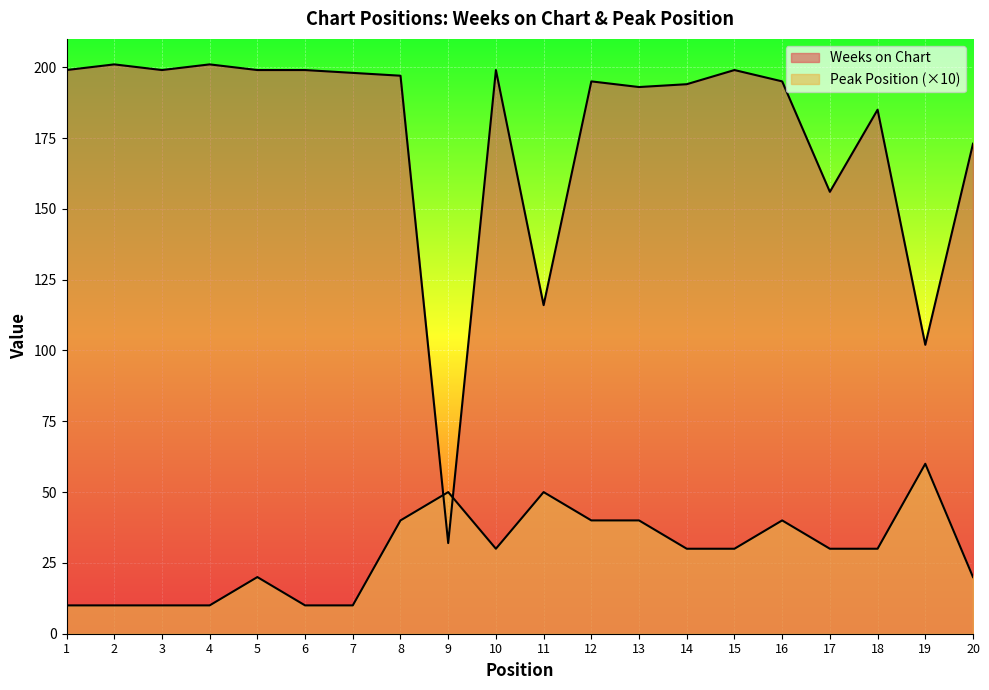

Which category has the lowest value across all series?

1